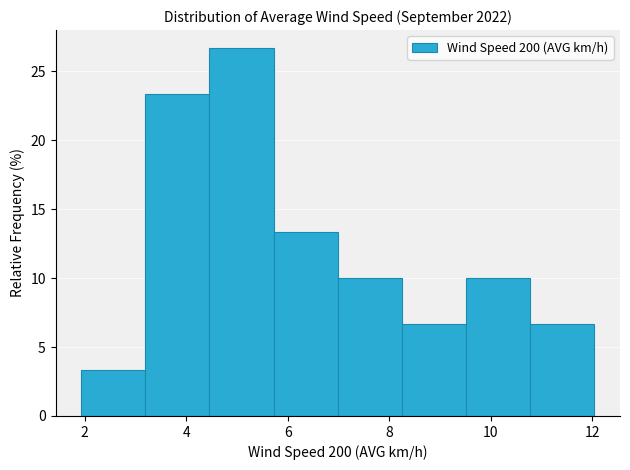

How tall is the bar that spans 8.2 to 9.6 on the x-axis? Neither the bar edges nor the heights are printed on the chart, so give them approximately, as read against the axes.

6.5